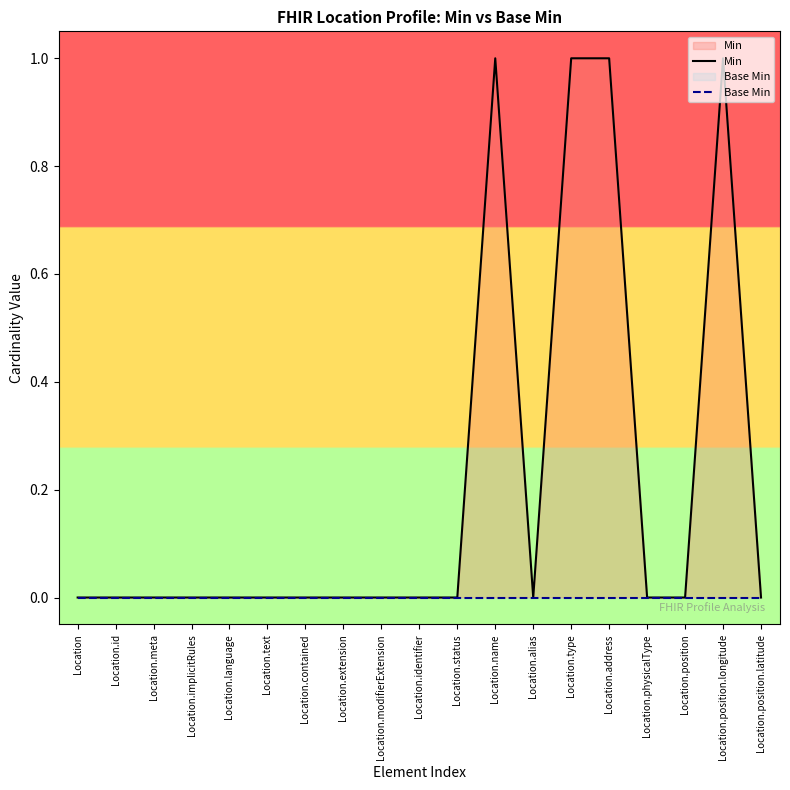

How many data points in Min are above 0?

4